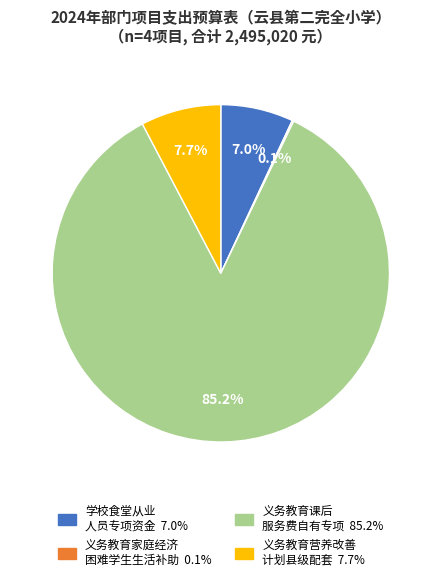

Is there any slice that represents more than half of the pie?

Yes